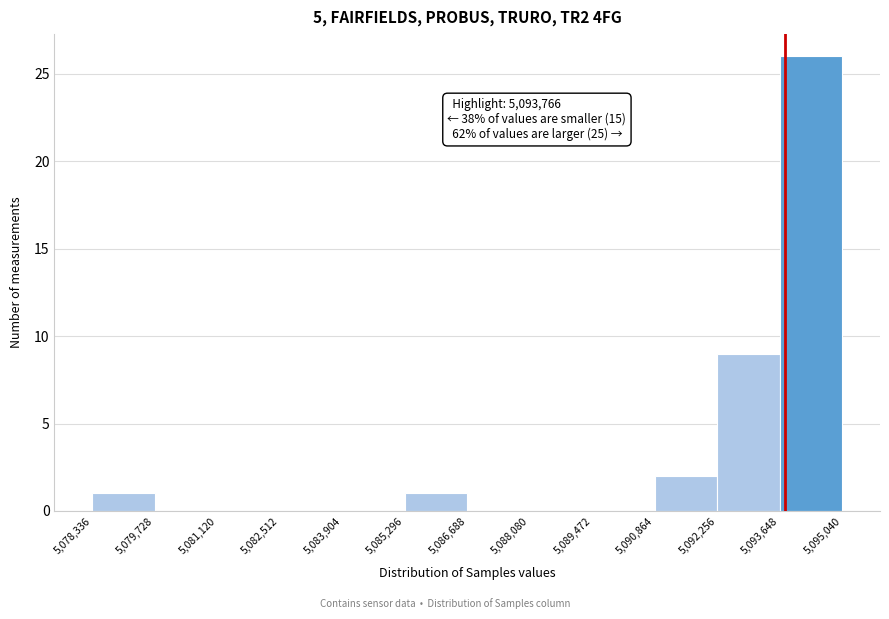

Over which range of the x-axis is the bar tallest?

5,093,648 to 5,095,040